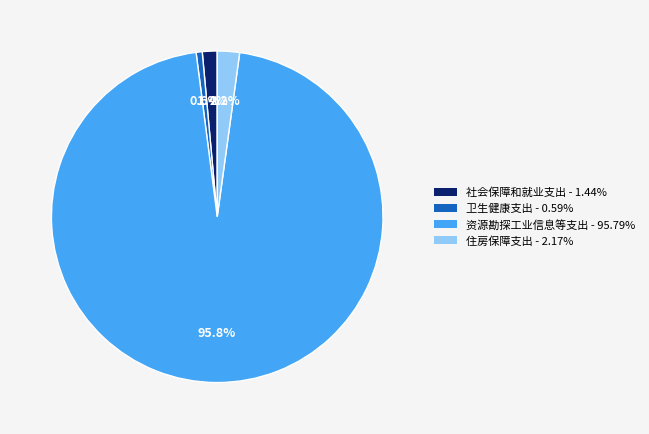

How many slices are in this pie chart?

4